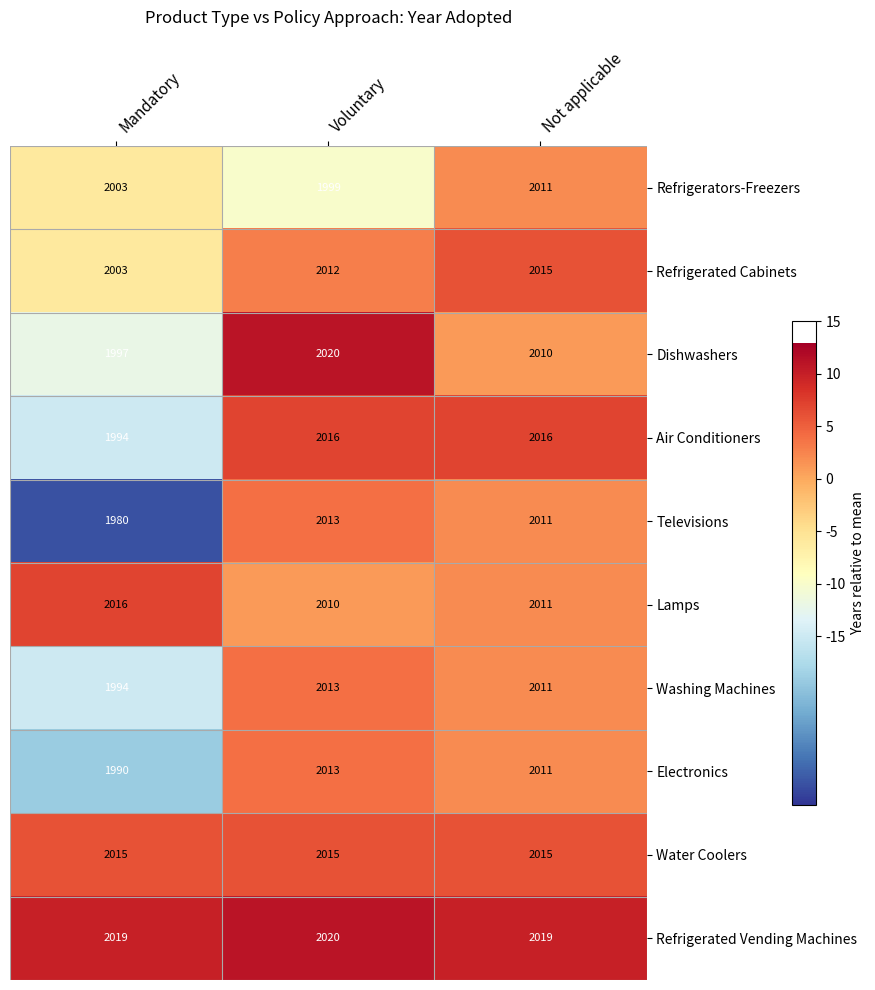

Count the number of categories in the chart.

3